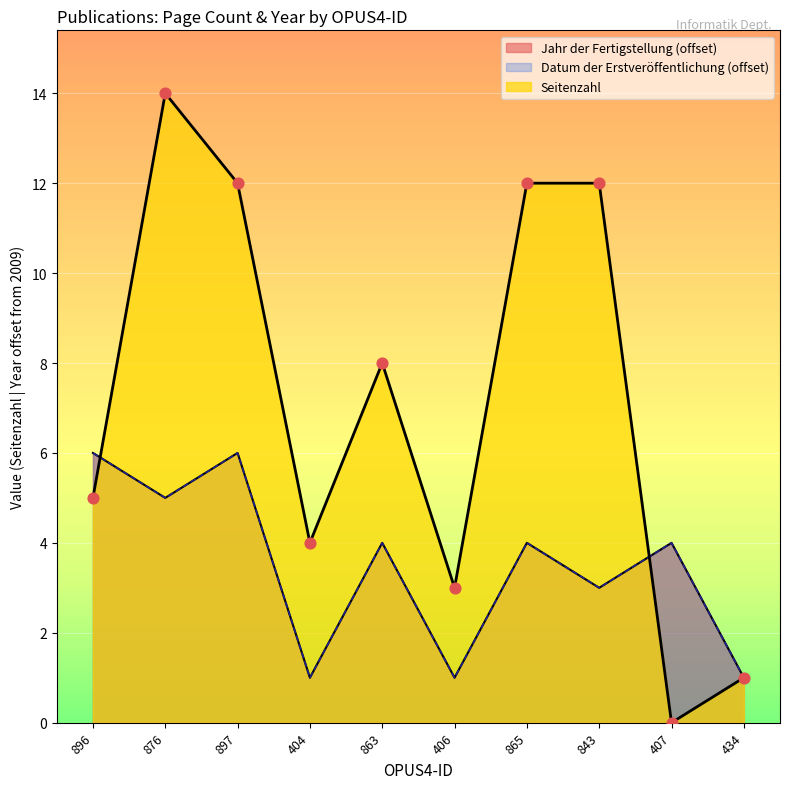

Between 863 and 407, which is larger?

863